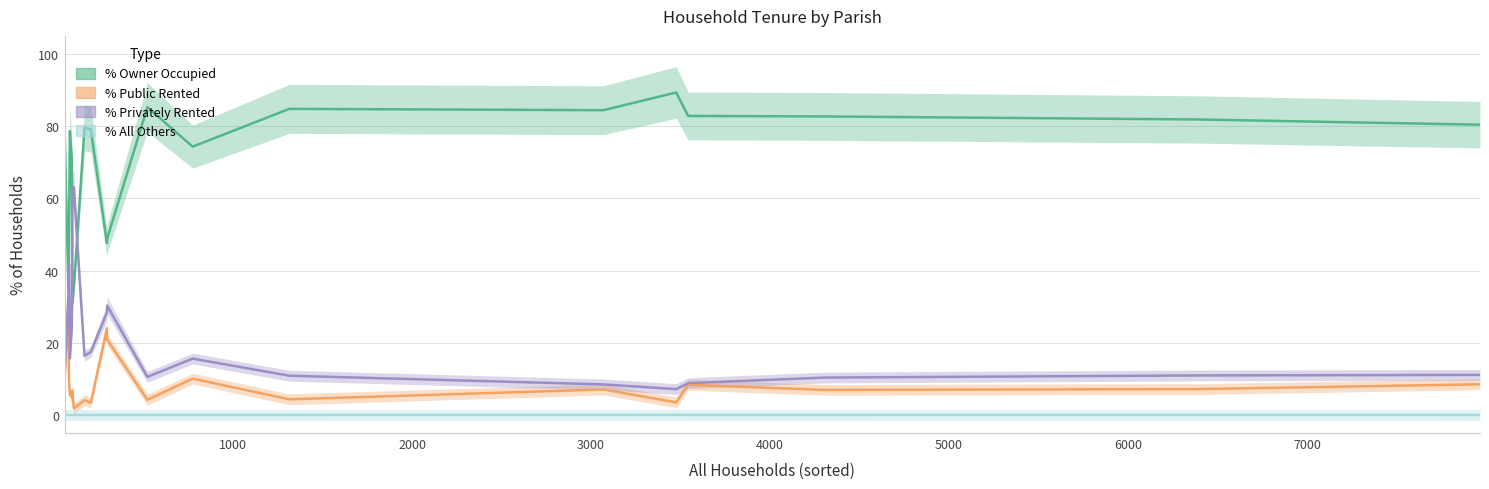

What is the greatest value displayed?

89.3